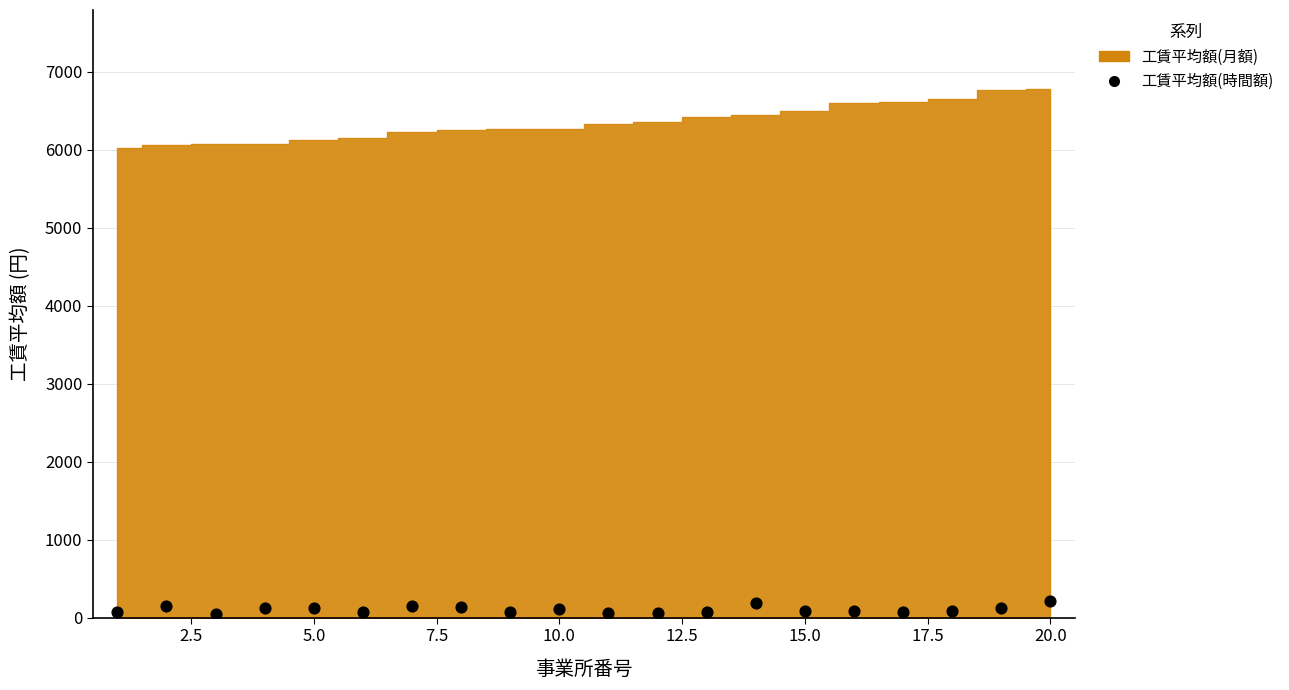

What is the range of Y values (max minus min)?

168